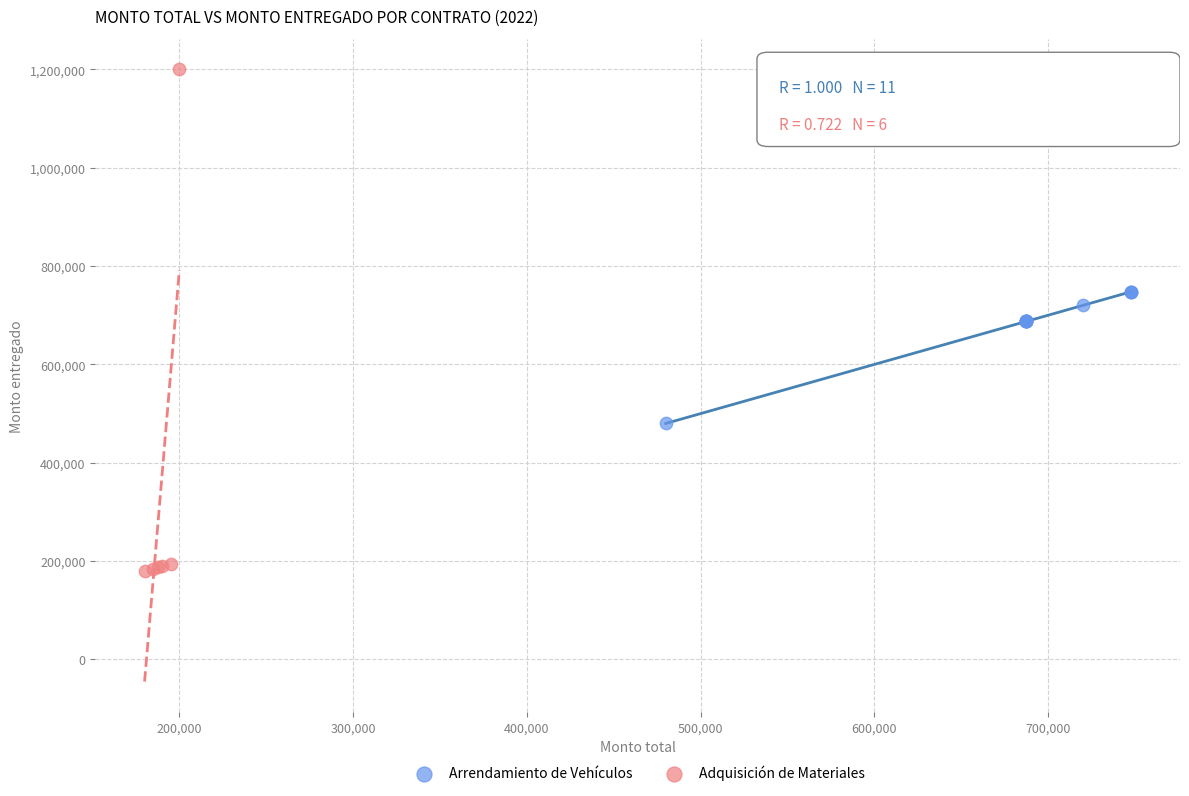

Which series reaches the minimum Y coordinate?

Adquisición de Materiales